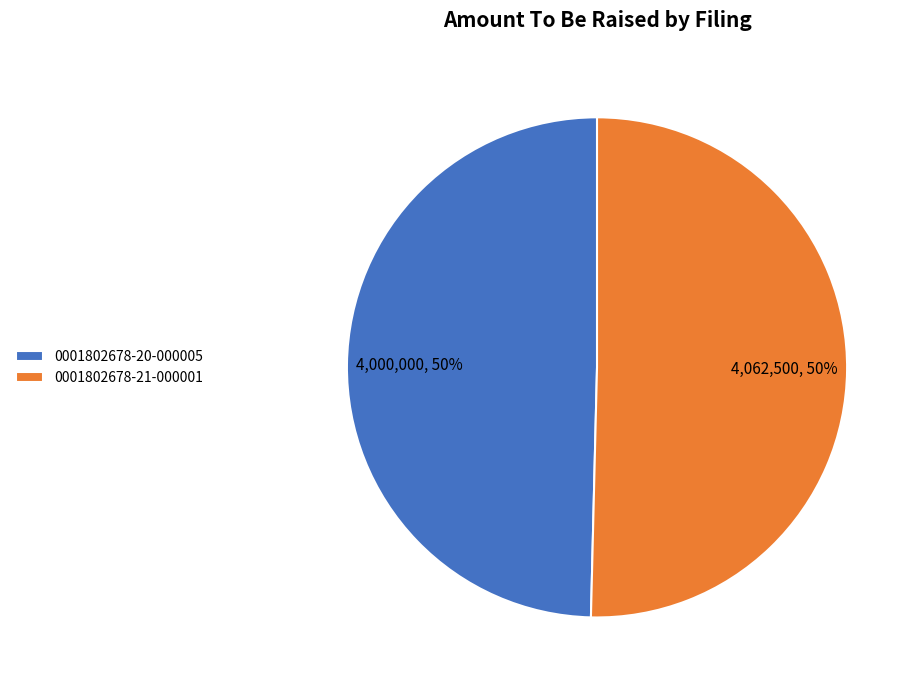

To the nearest percent, what is the average slice percentage?

50%